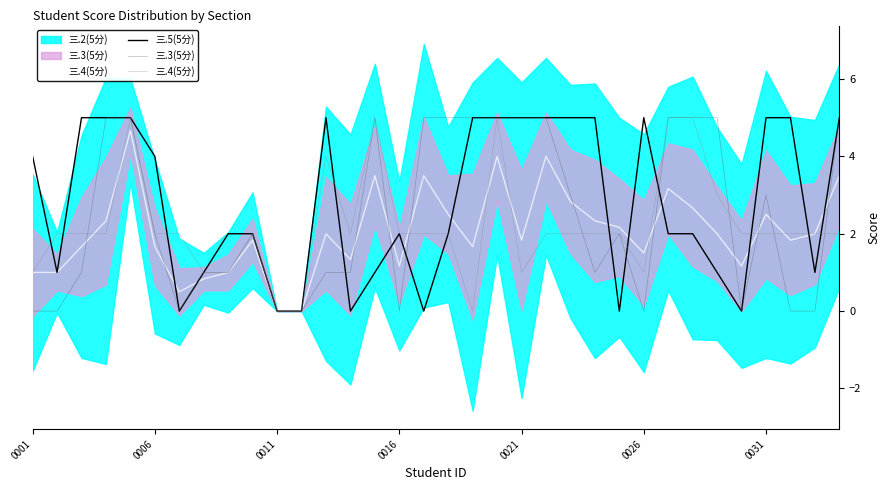

True or false: 三.4(5分) and 三.5(5分) cross at least once.

True